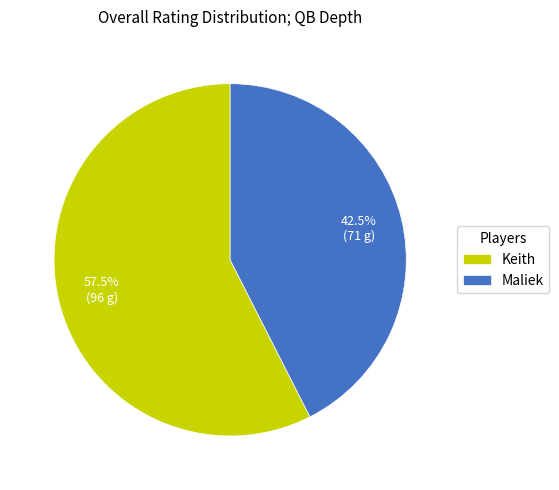

Is it true that Maliek is 51% of the pie?

False